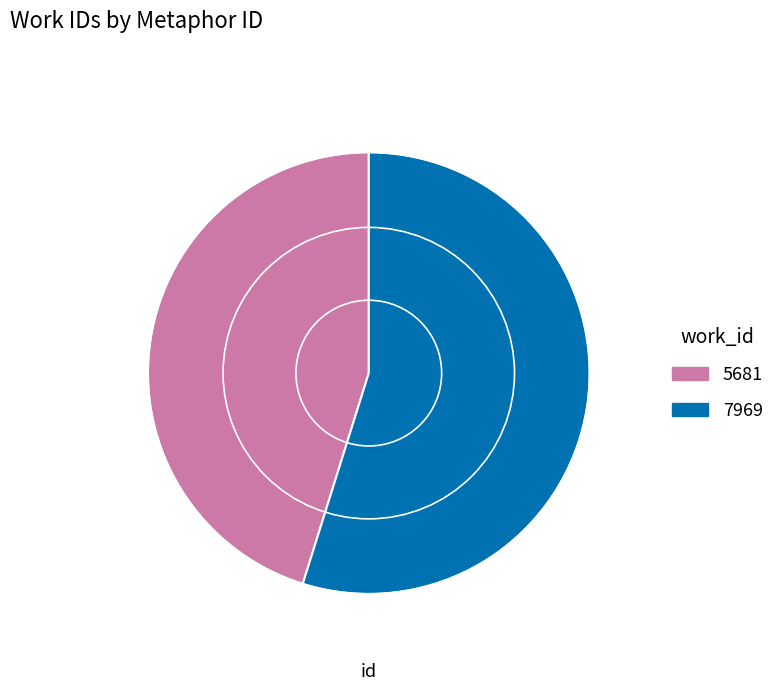

How many slices are in this pie chart?

2